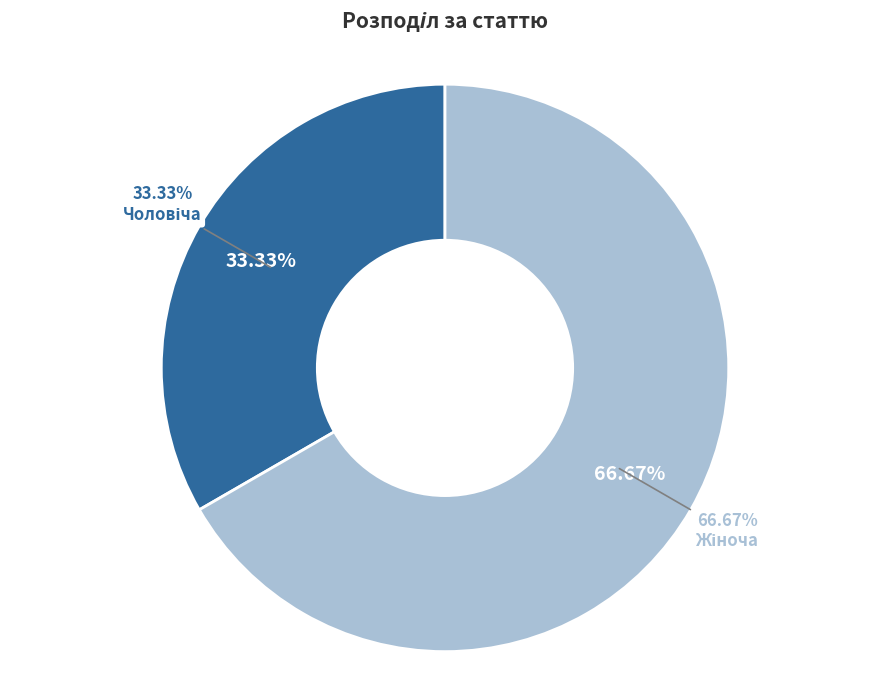

To the nearest percent, what is the difference between the largest and smallest slice percentages?

33%